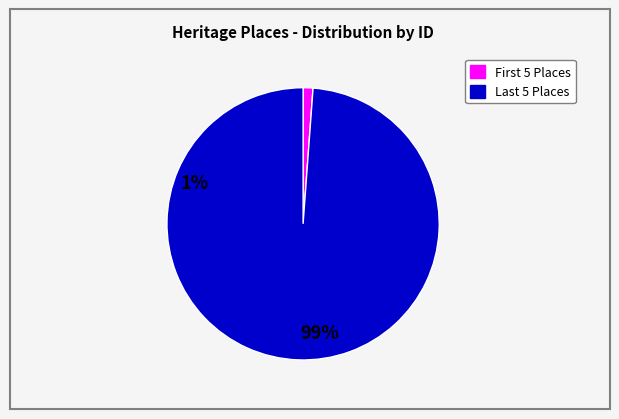

Does any single category account for the majority?

Yes